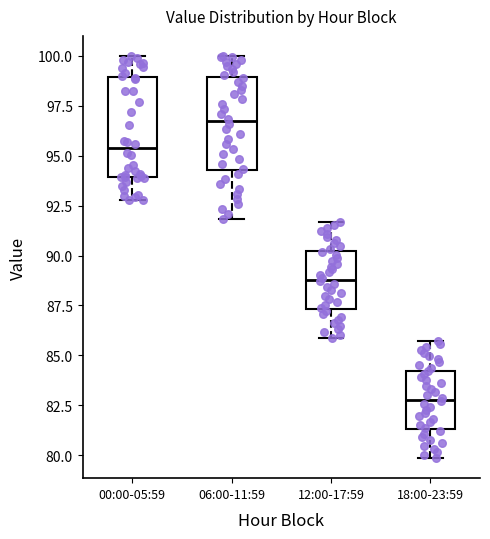

Where is the lower edge of the box for 06:00-11:59 on the y-axis? The values are not printed on the chart, so give them approximately, as read against the axis.

94.5